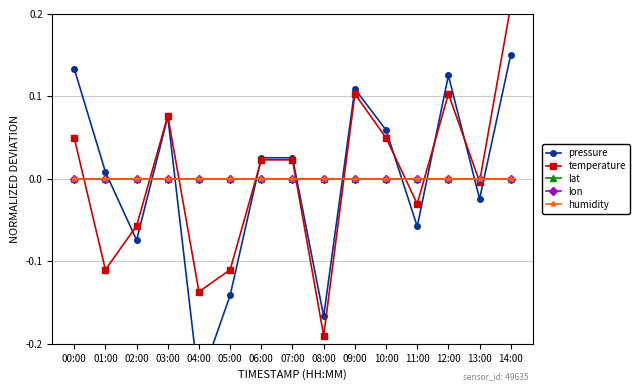

Which series ends up on top after the final intersection of lat and temperature?

temperature